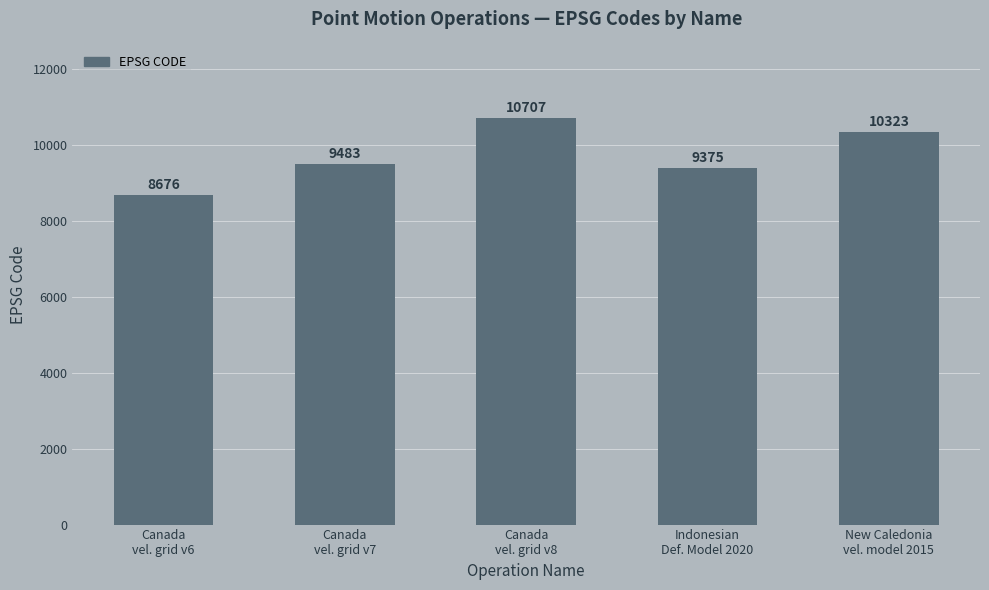

List the labels in order of value, largest first.

Canada
vel. grid v8, New Caledonia
vel. model 2015, Canada
vel. grid v7, Indonesian
Def. Model 2020, Canada
vel. grid v6